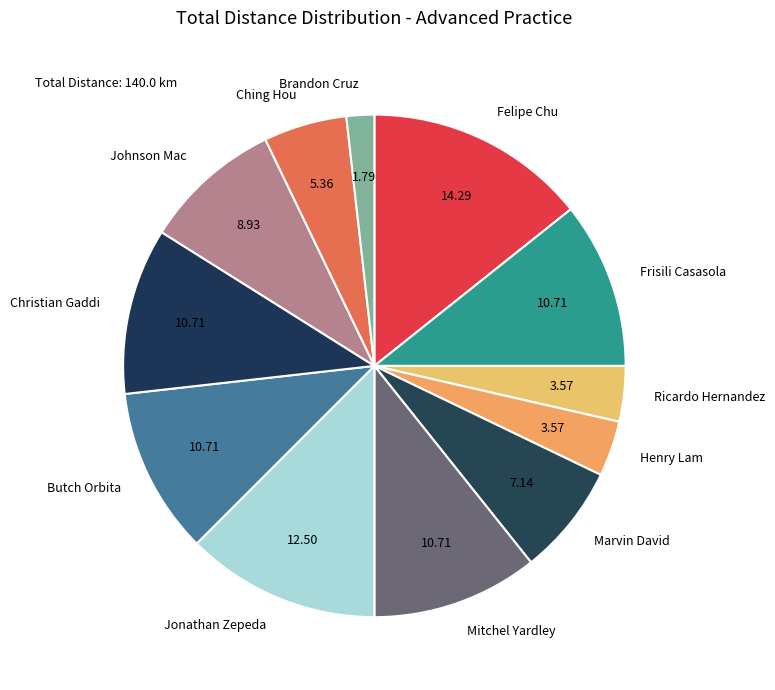

Which category has the smallest portion of the pie?

Brandon Cruz